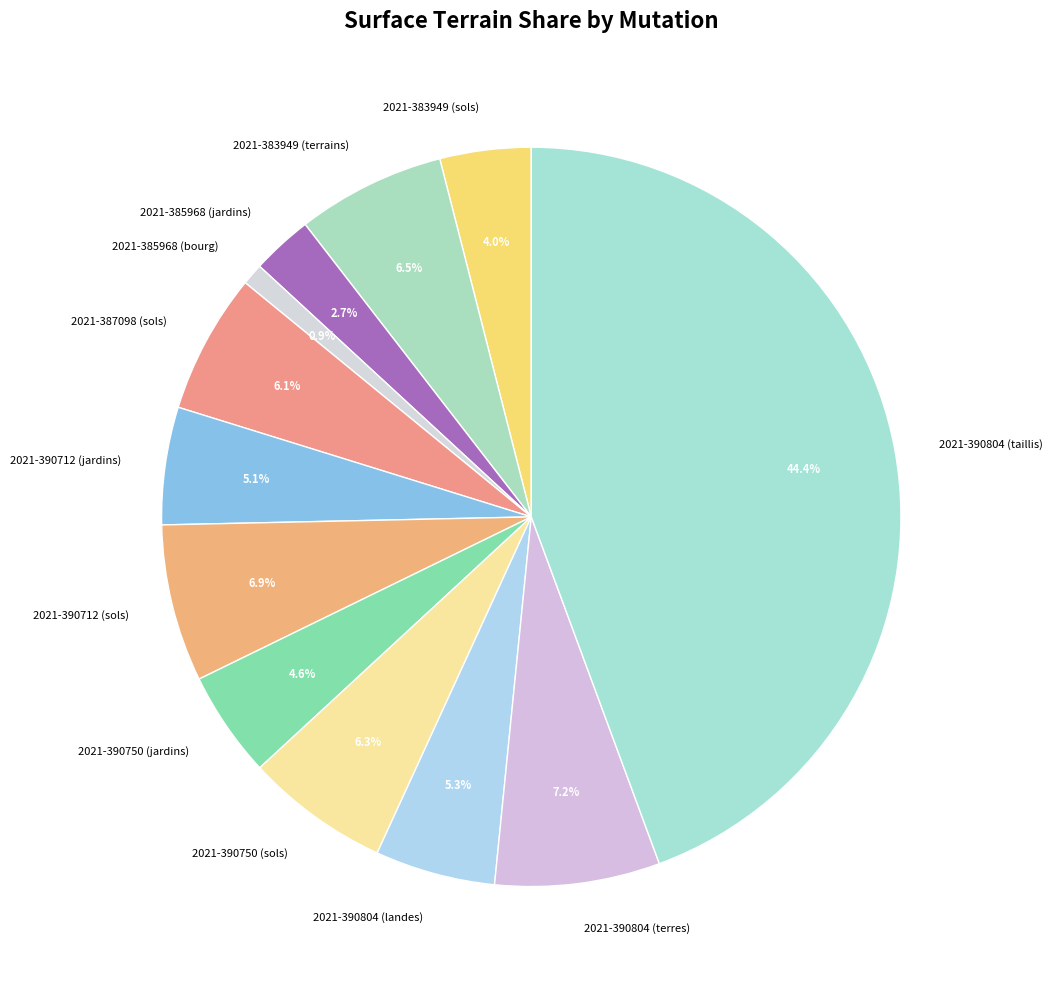

The 2021-385968 (jardins) slice represents 3% of the pie. True or false?

True